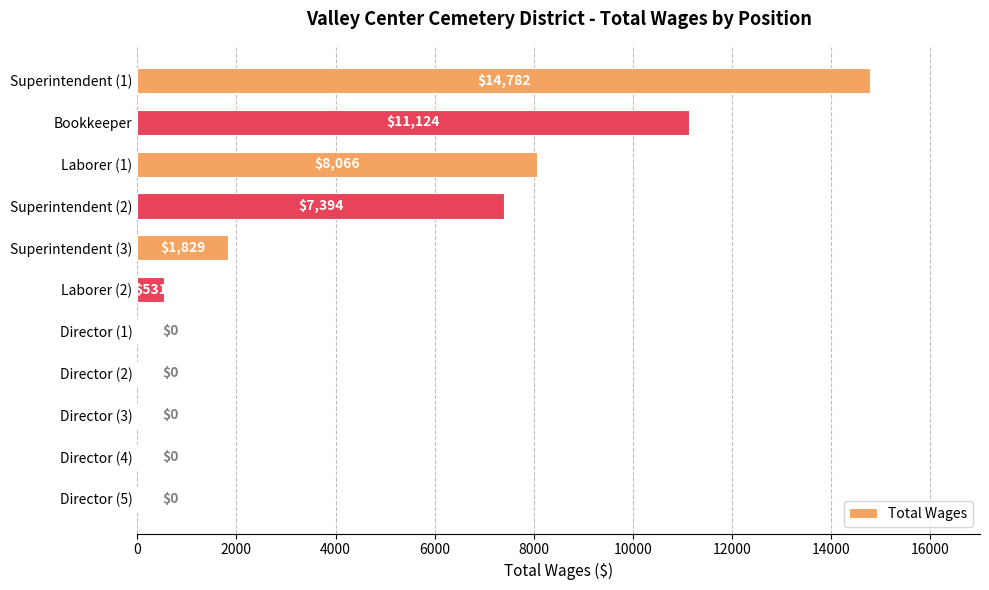

Does the chart contain stacked bars?

No